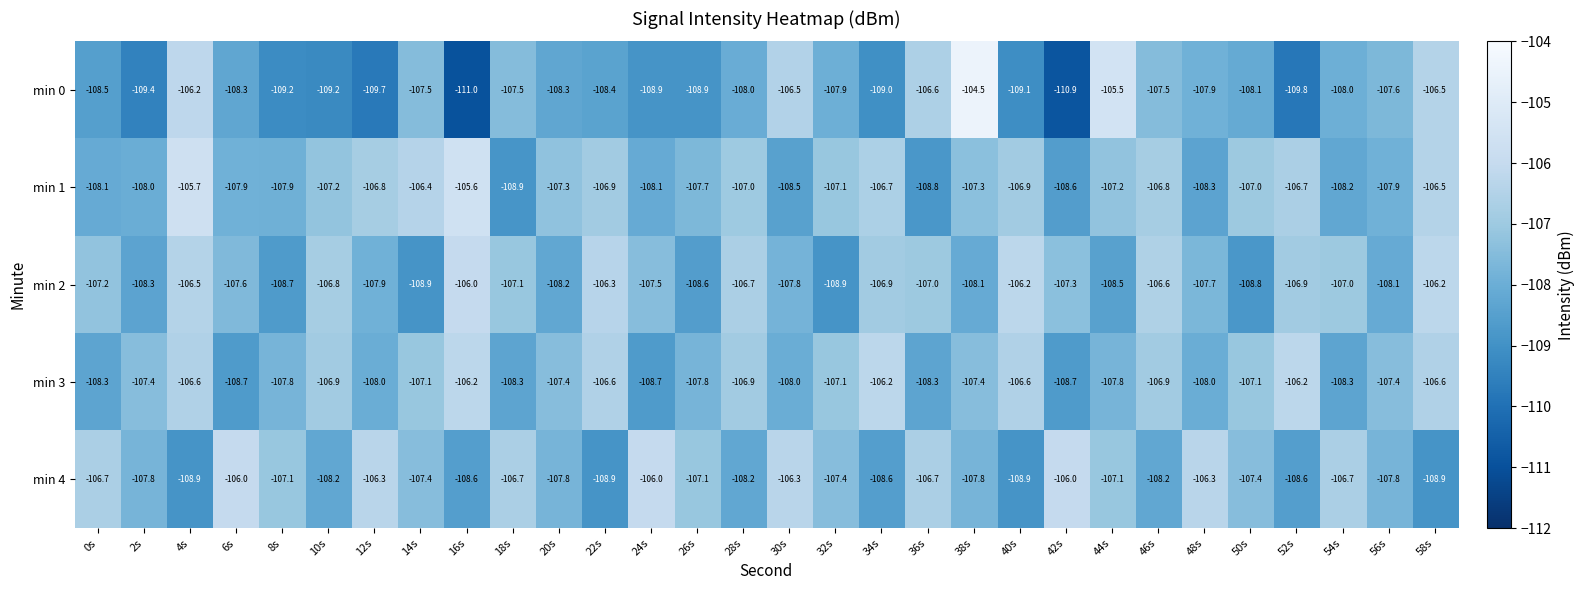

What is the average value of the min 2 series?

-107.5